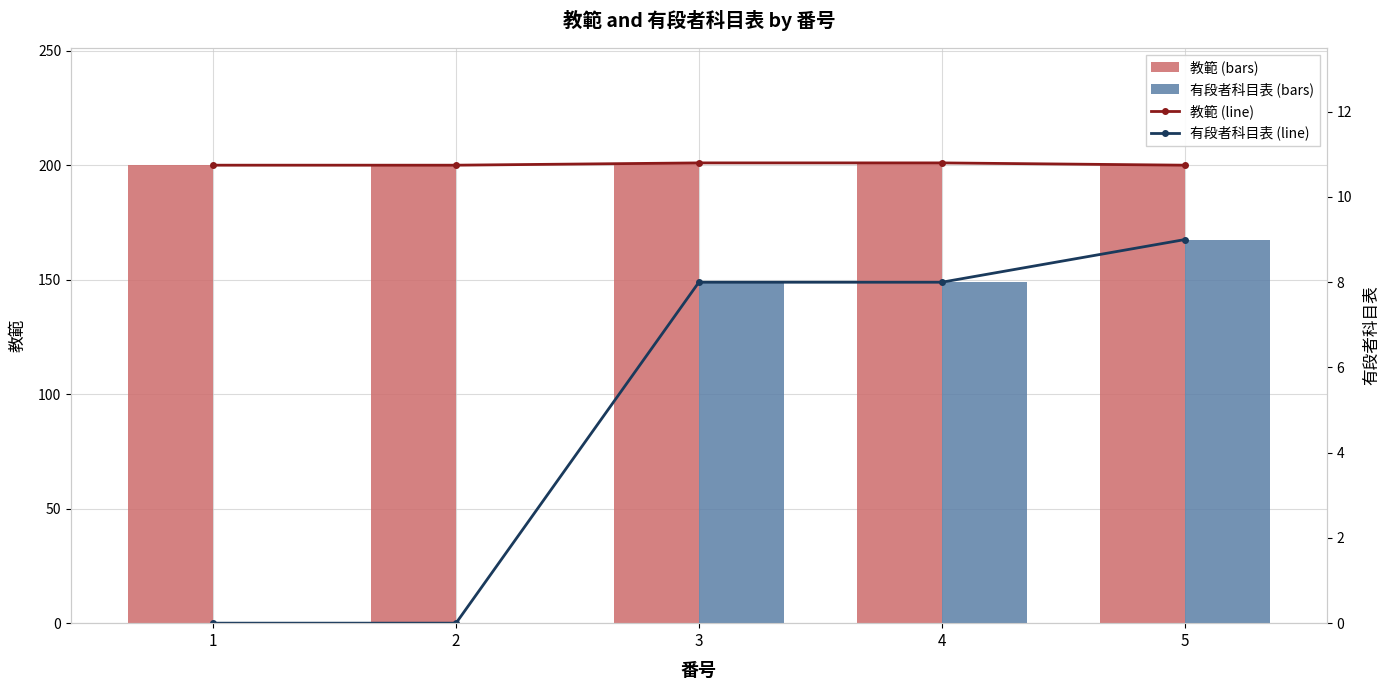

What is the total value across all series at 5?

418